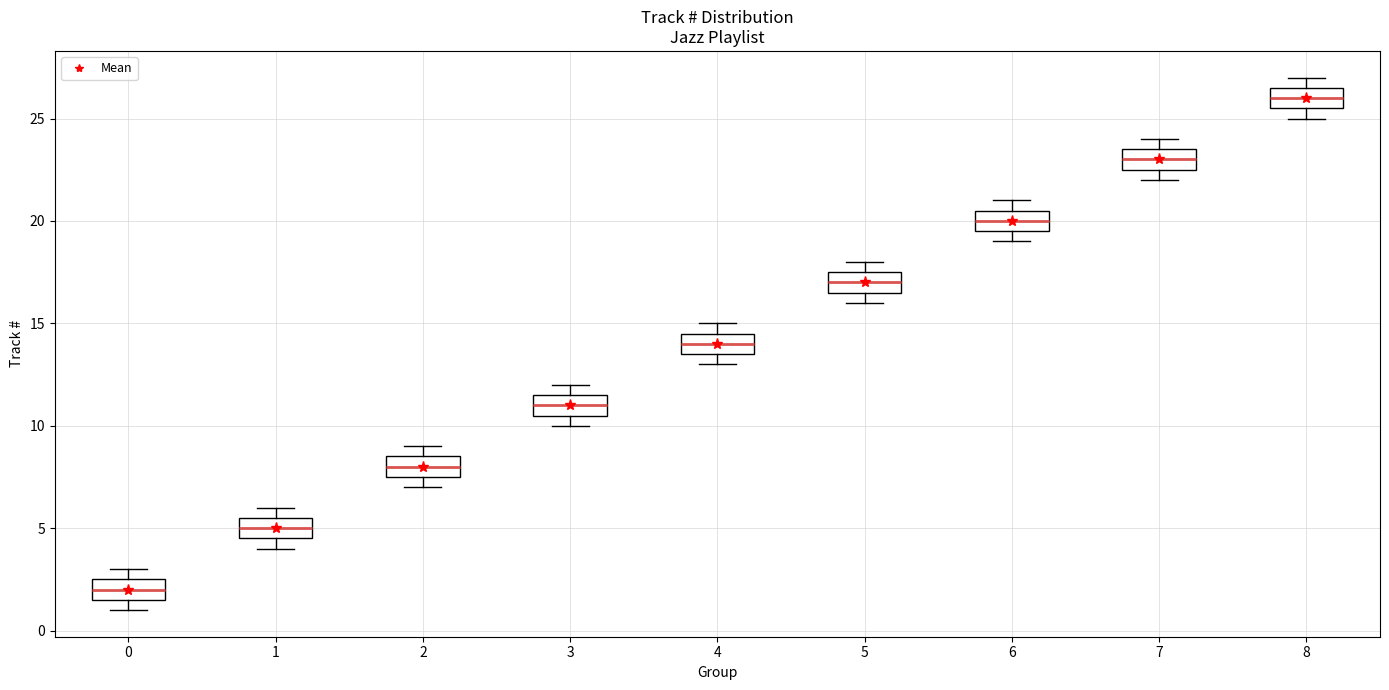

Reading left to right, read every box against the y-axis: the position of its median line, the range the box covers, and the ends of its whiskers. The values are not printed on the chart, so give them approximately, as read against the axis.

0: median 2.0, box 1.5 to 2.5, whiskers 1.0 to 3.0
1: median 5.0, box 4.5 to 5.5, whiskers 4.0 to 6.0
2: median 8.0, box 7.5 to 8.5, whiskers 7.0 to 9.0
3: median 11.0, box 10.5 to 11.5, whiskers 10.0 to 12.0
4: median 14.0, box 13.5 to 14.5, whiskers 13.0 to 15.0
5: median 17.0, box 16.5 to 17.5, whiskers 16.0 to 18.0
6: median 20.0, box 19.5 to 20.5, whiskers 19.0 to 21.0
7: median 23.0, box 22.5 to 23.5, whiskers 22.0 to 24.0
8: median 26.0, box 25.5 to 26.5, whiskers 25.0 to 27.0